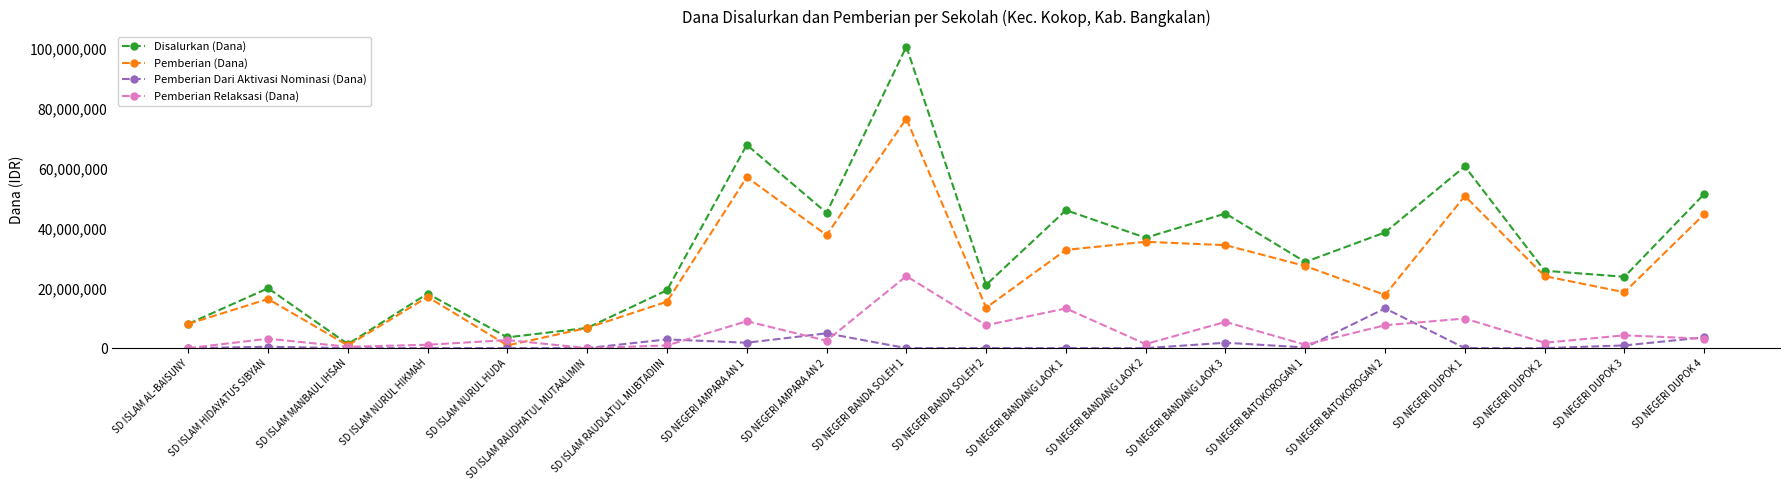

Rank the series by their maximum value, from lowest to highest.

Pemberian Dari Aktivasi Nominasi (Dana), Pemberian Relaksasi (Dana), Pemberian (Dana), Disalurkan (Dana)